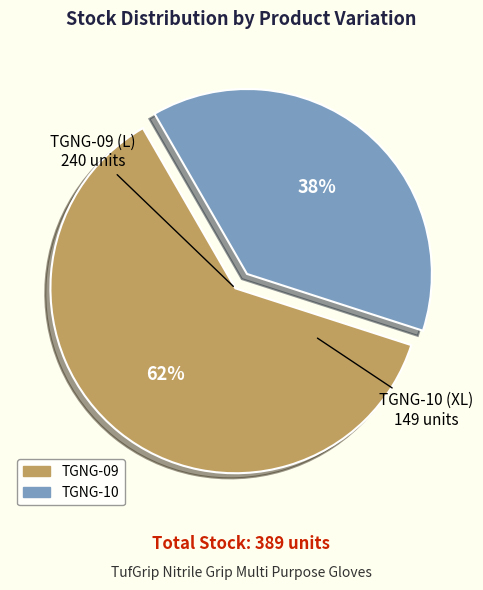

Combined, do TGNG-09 and TGNG-10 account for over 50%?

Yes